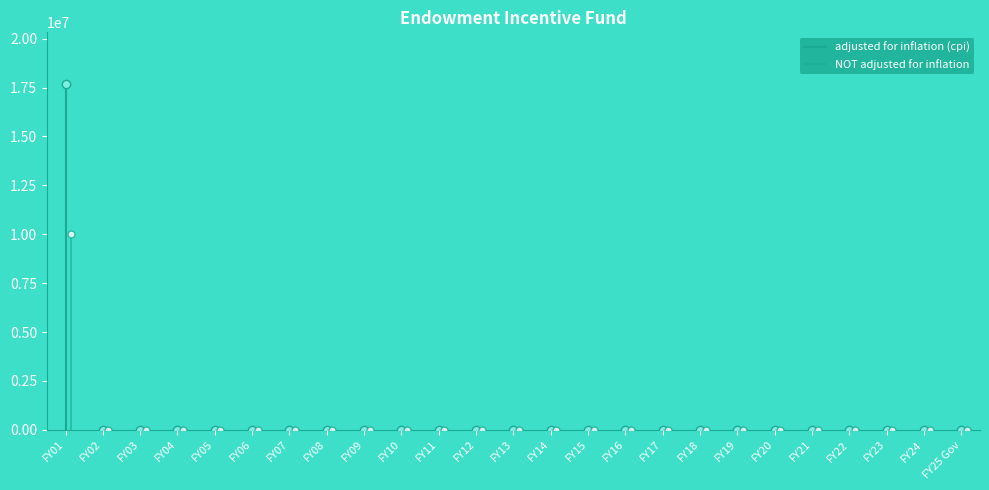

Which series changed the most between FY01 and FY02?

adjusted for inflation (cpi)